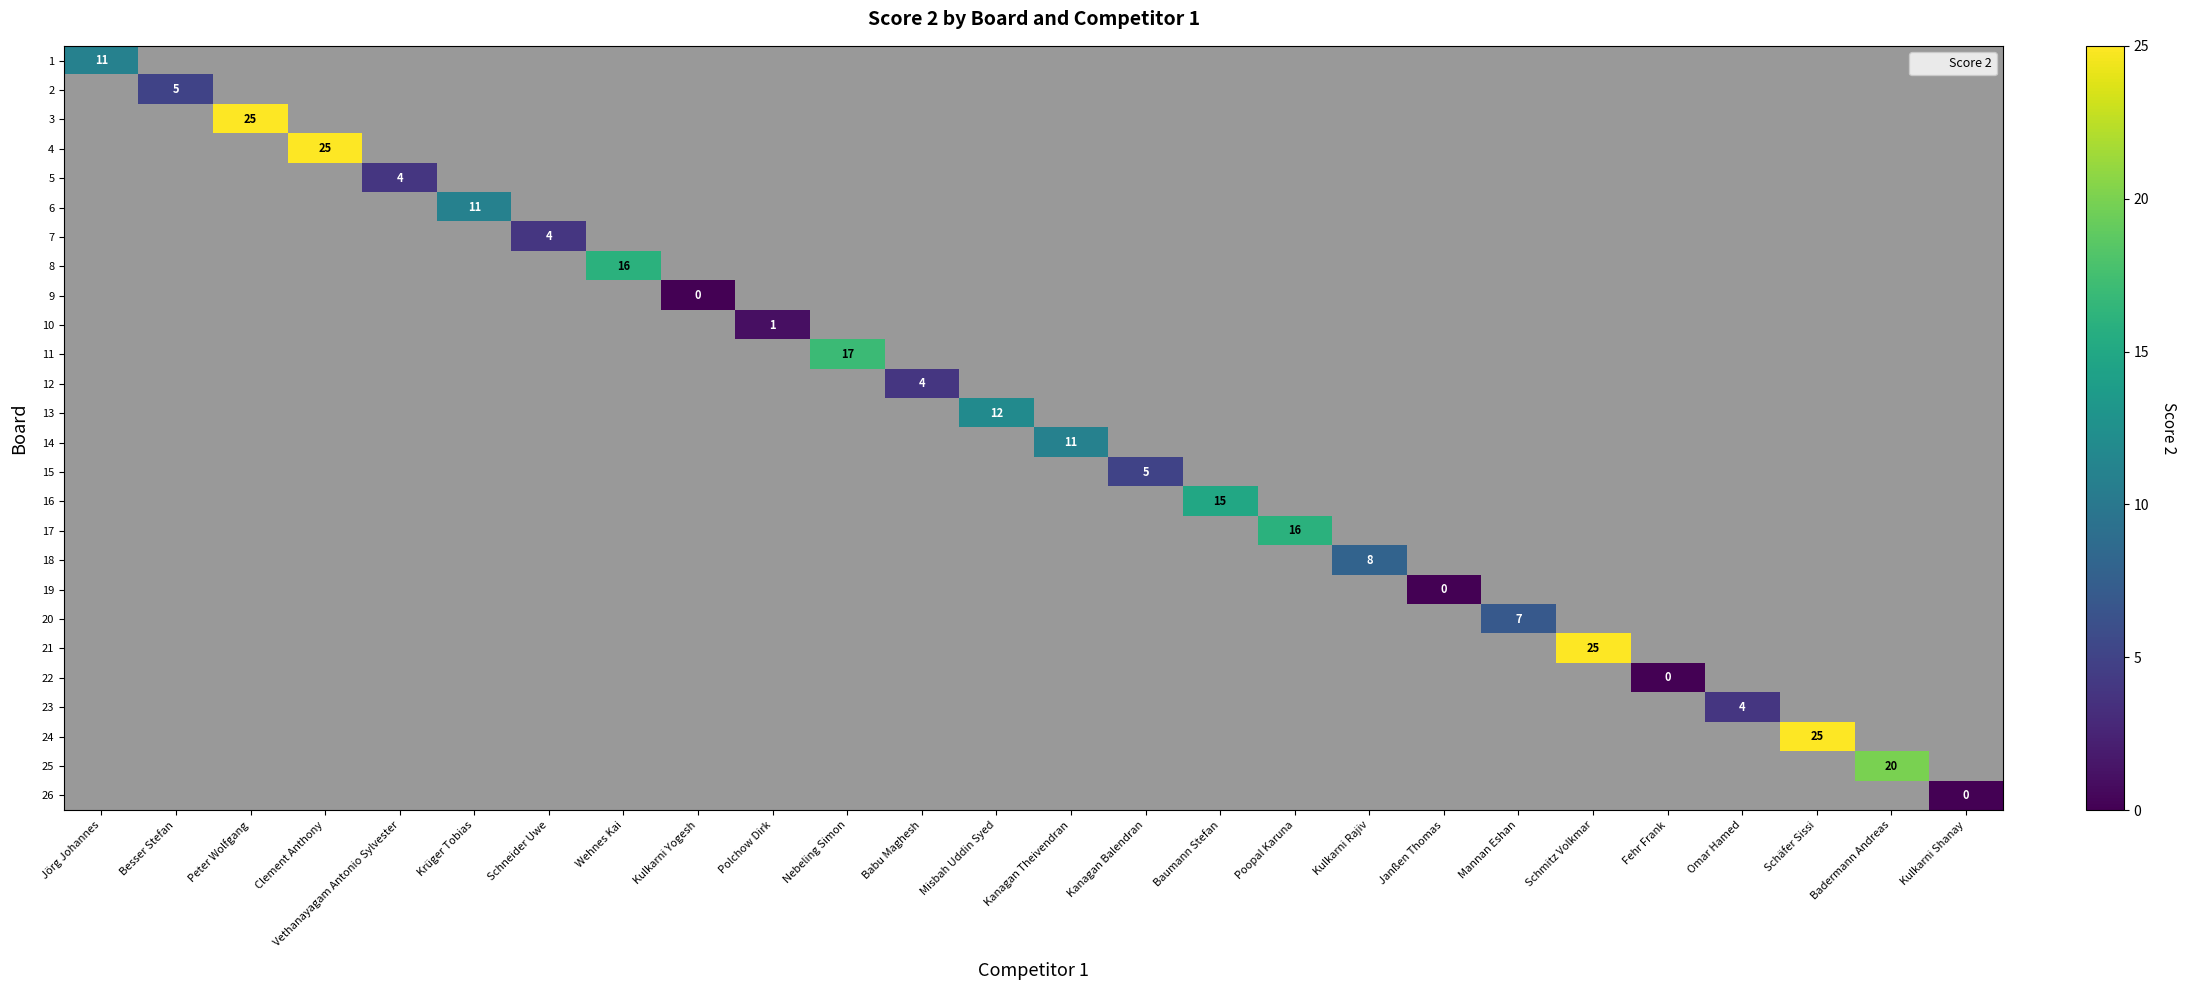

The 17 series shows 26 at Poopal Karuna. True or false?

False